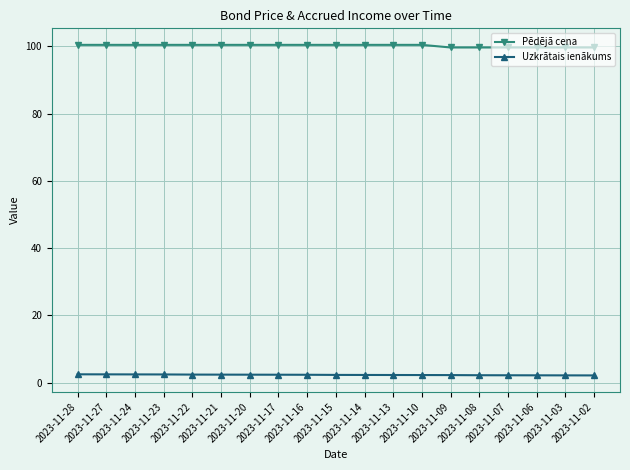

True or false: Pēdējā cena and Uzkrātais ienākums cross at least once.

False